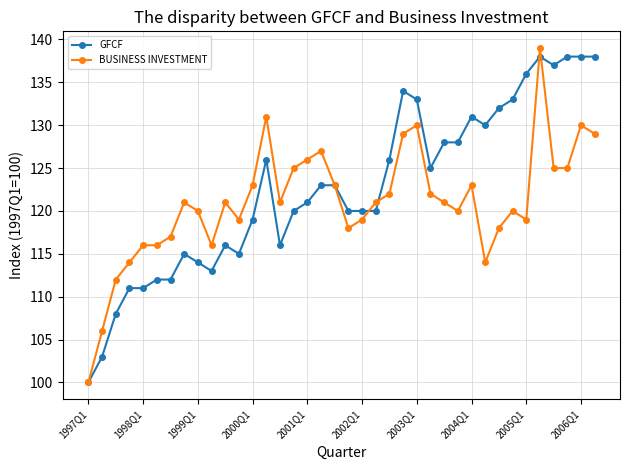

How many lines are shown in the chart?

2